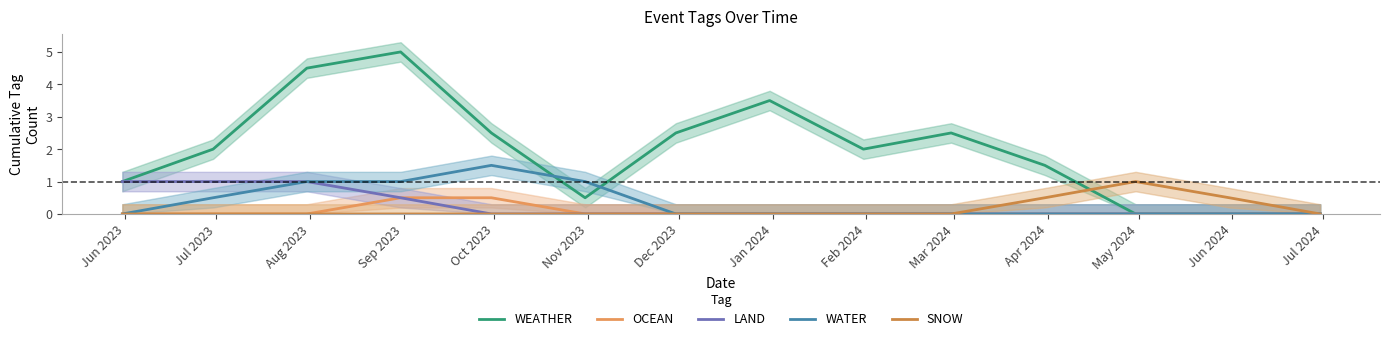

What is the difference between the maximum and minimum values in the OCEAN series?

0.5